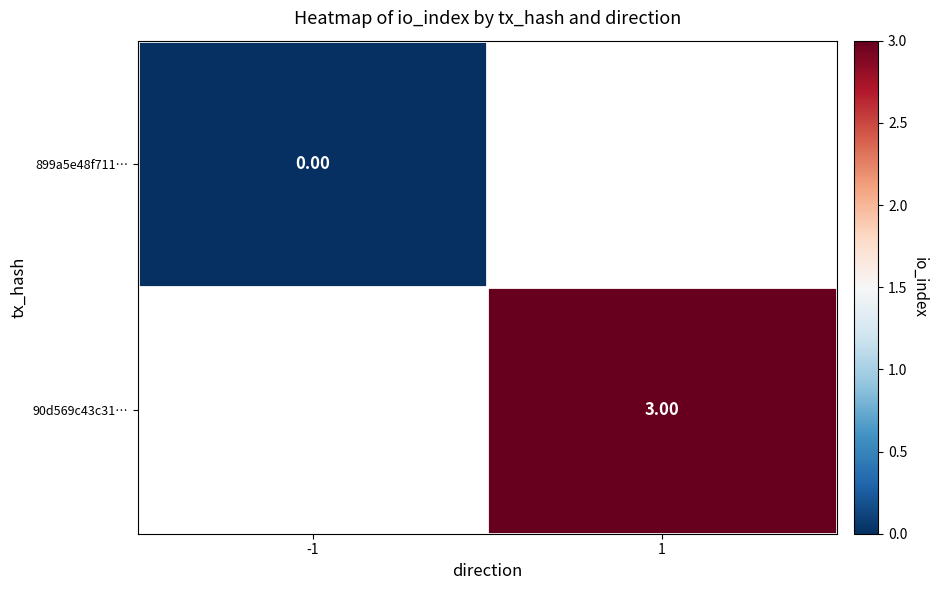

Between -1 and 1, which is larger?

1